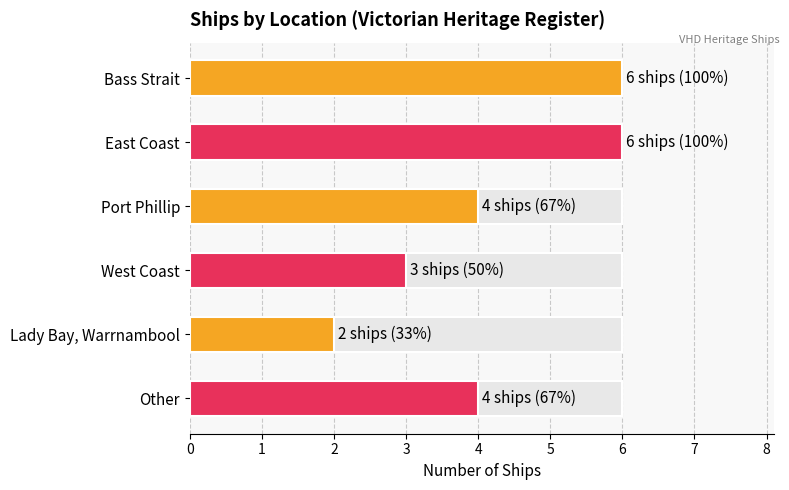

What is the sum of the values at Other and West Coast?

7